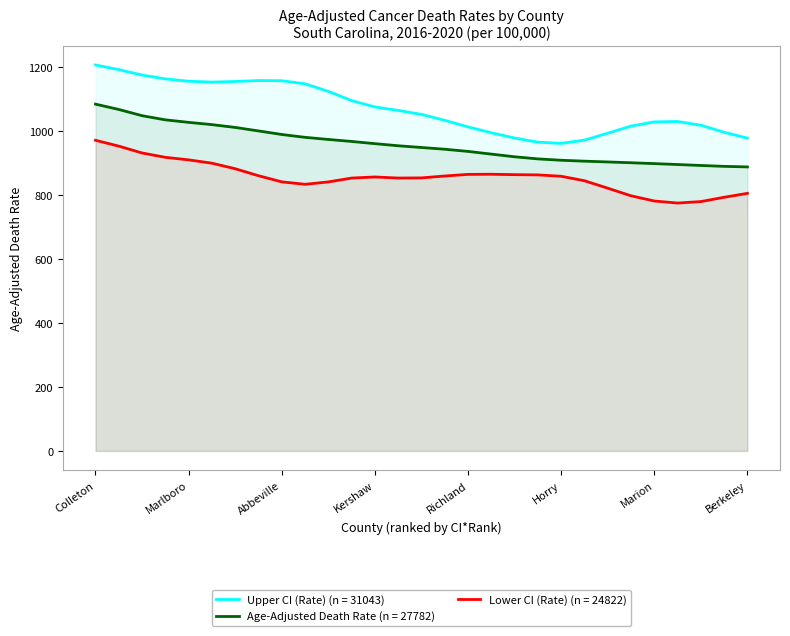

True or false: Lower CI (Rate) and Upper CI (Rate) intersect in this chart.

False